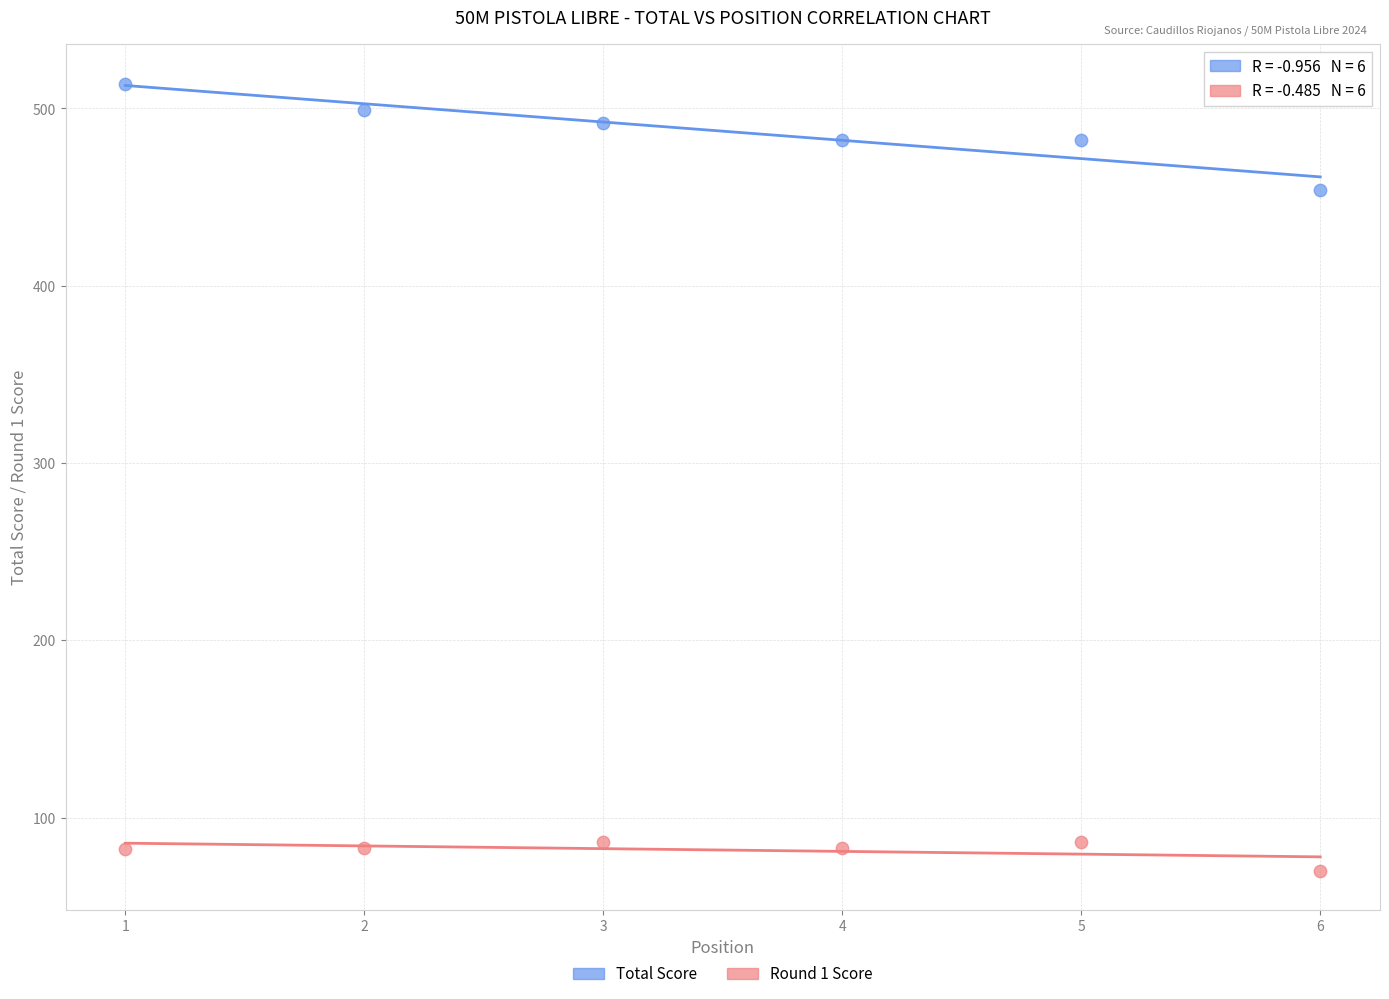

Across all series, what Y value is closest to 292?

454